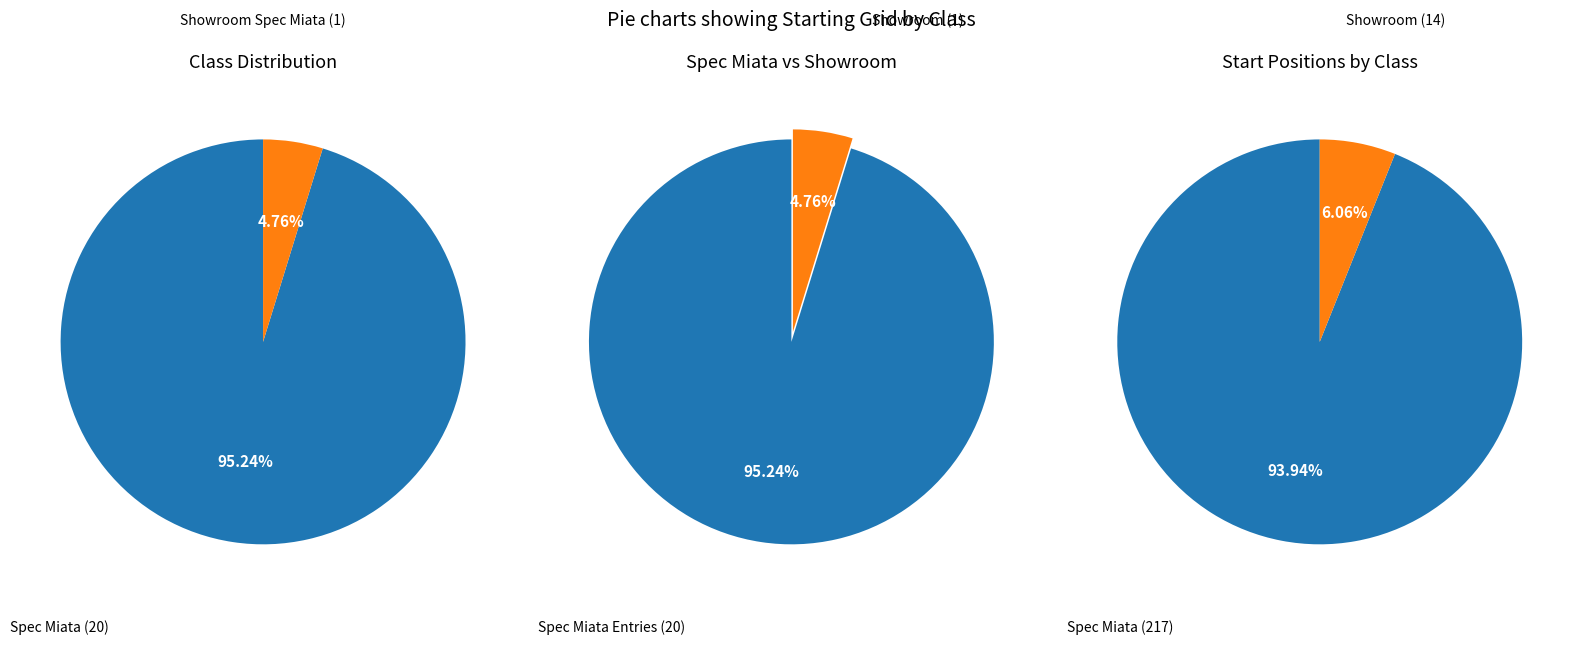

To the nearest percent, what portion does Spec Miata represent?

95%